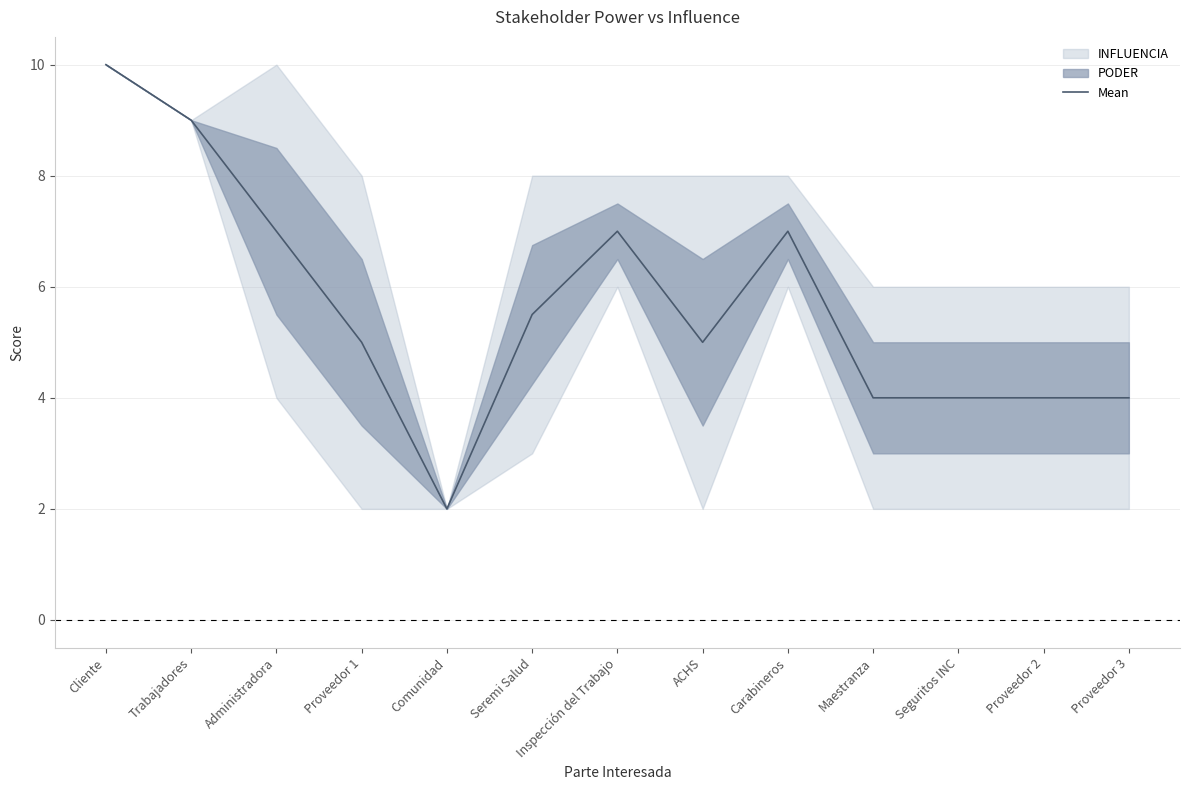

Where is the data nearest to the value 6?

Seremi Salud